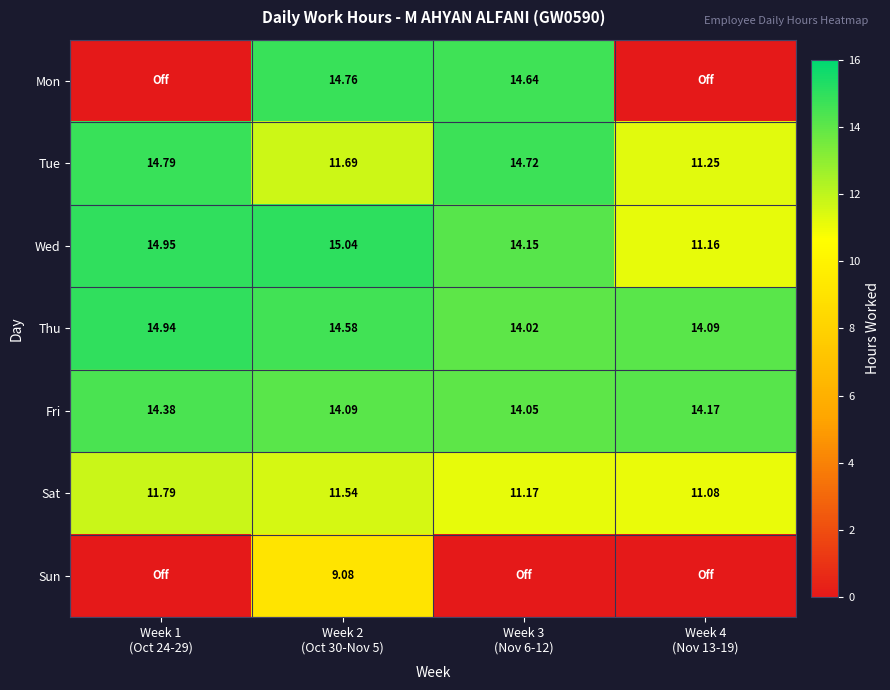

Between Week 1
(Oct 24-29) and Week 4
(Nov 13-19), which is larger?

Week 1
(Oct 24-29)